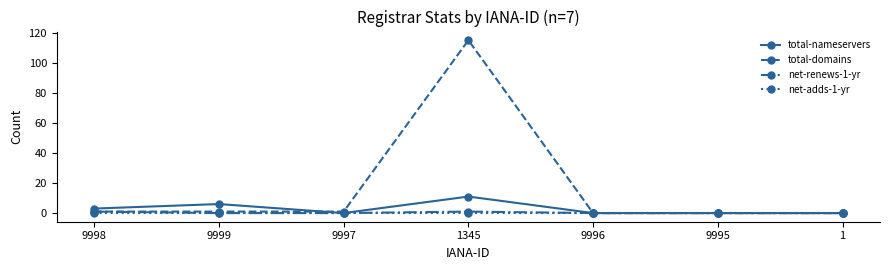

What position from the left is 9998?

1